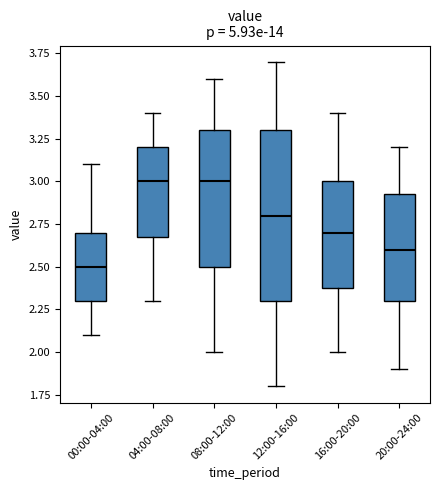

Comparing the boxes themselves (not the whiskers), which one is the tallest?

12:00-16:00